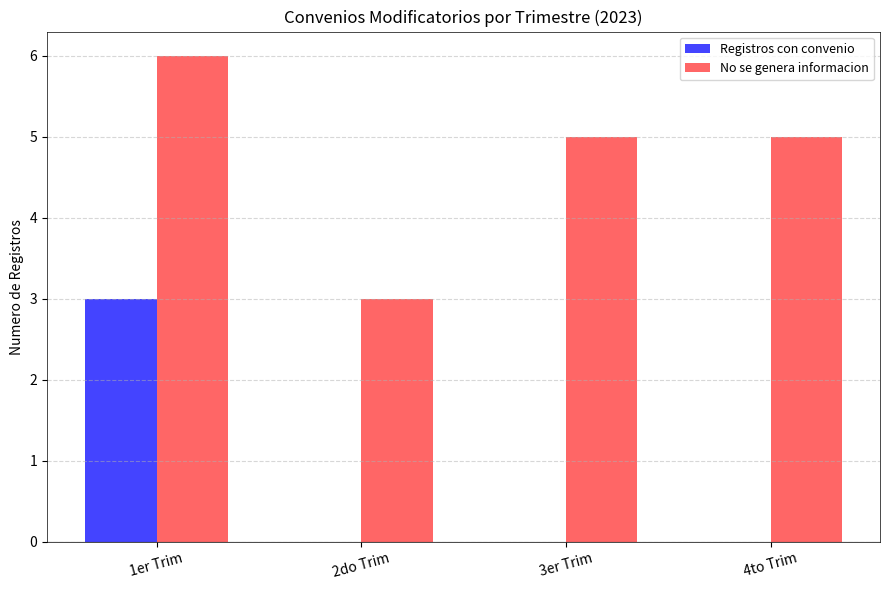

What is the sum of all No se genera informacion values?

19